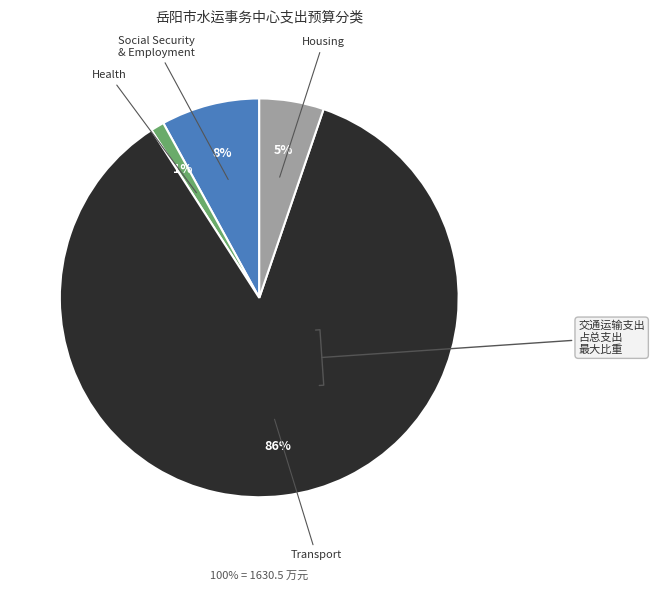

Is there a majority slice in this chart?

Yes